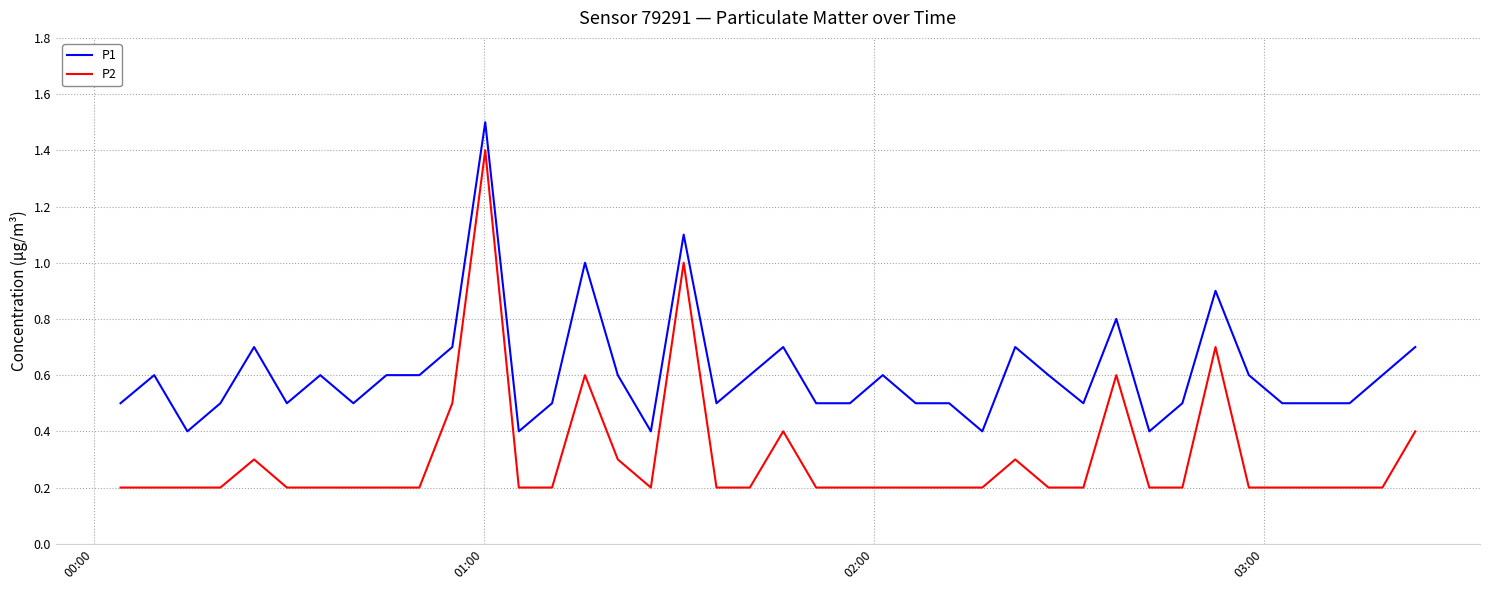

List the series in order of their peak value, lowest first.

P2, P1